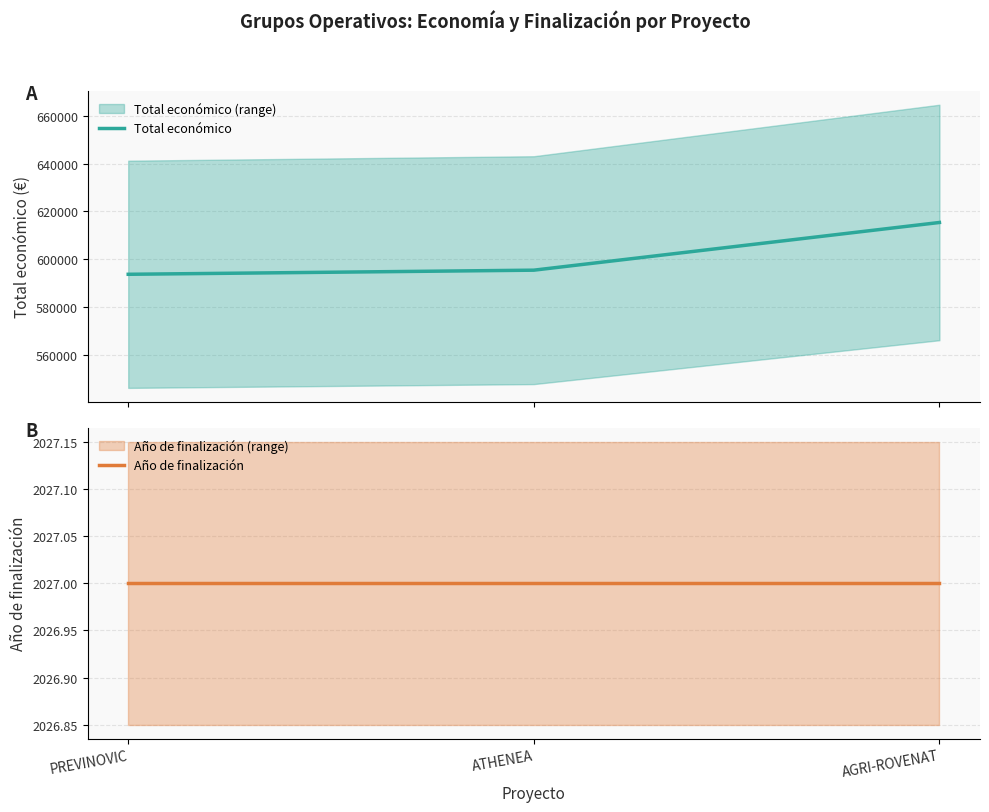

Which category has the lowest value across all series?

PREVINOVIC